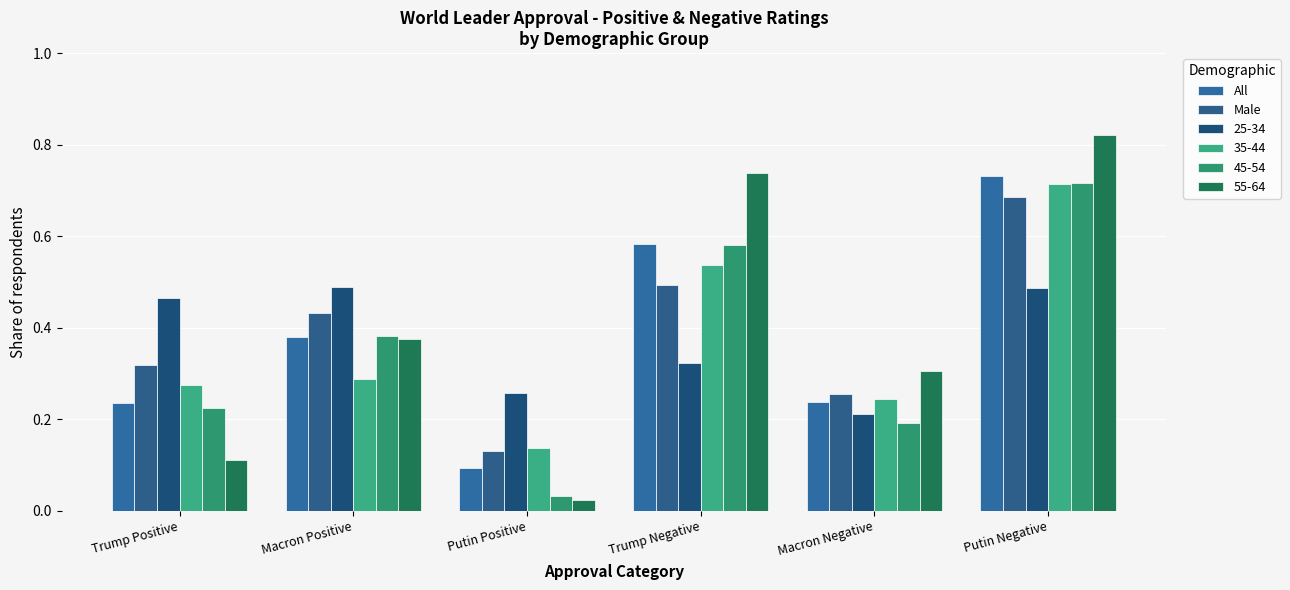

At how many categories does at least one series exceed 0?

6